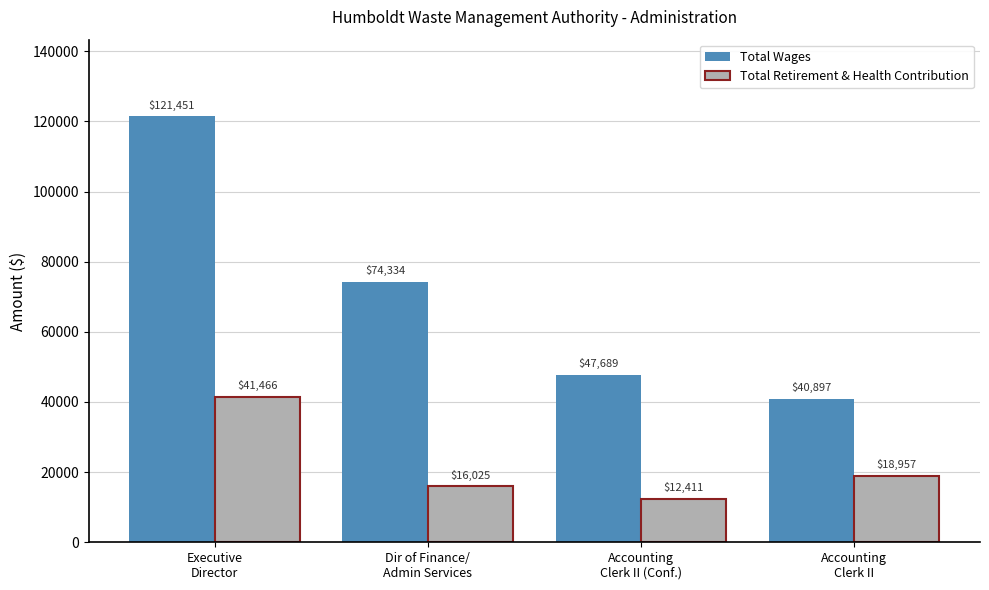

Is the value of Total Retirement & Health Contribution at Executive
Director greater than the value of Total Wages at Accounting
Clerk II?

Yes